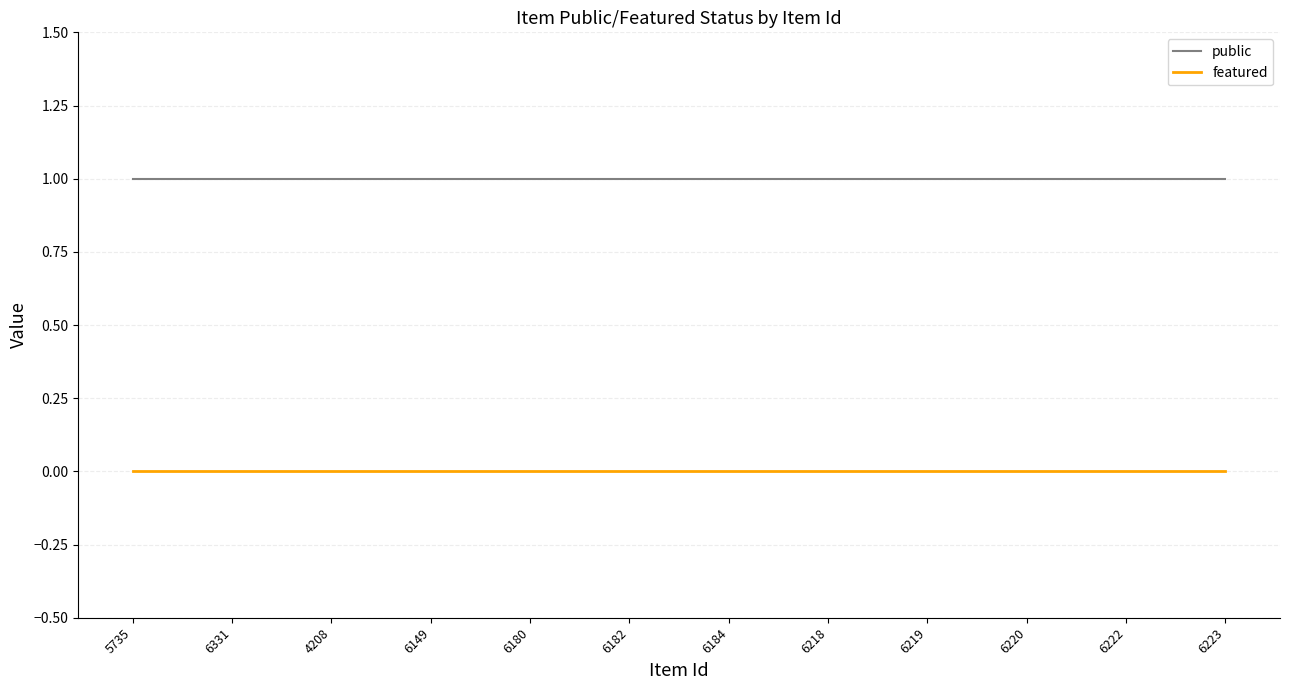

Is it true that public equals 1 at 6222?

True